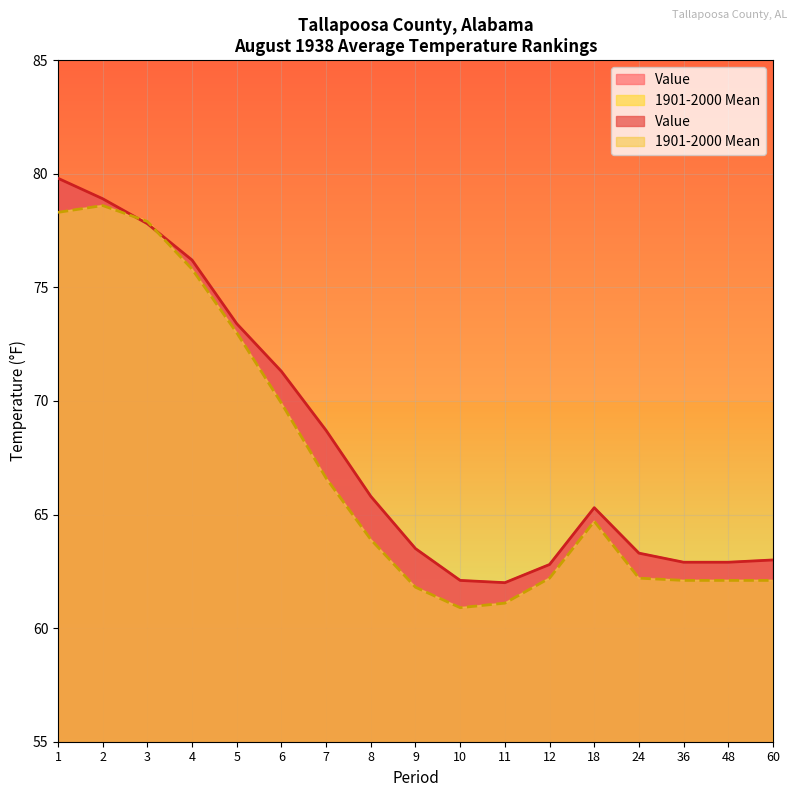

List the series in order of their peak value, lowest first.

1901-2000 Mean, Value